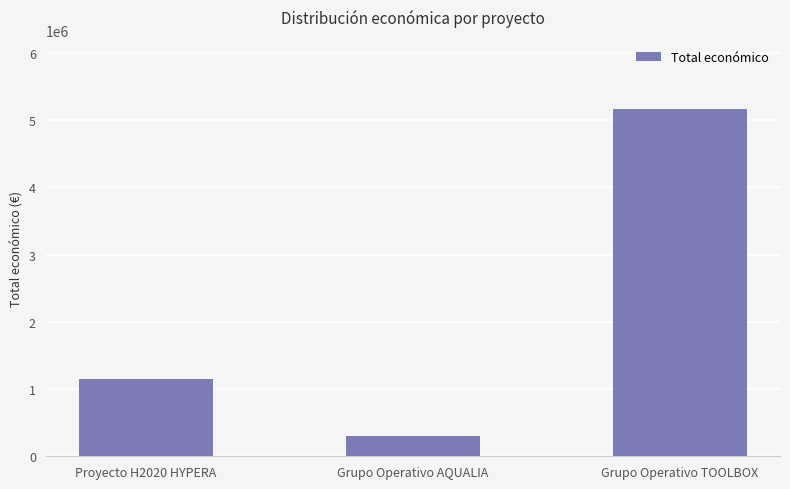

What is the difference between the values at Proyecto H2020 HYPERA and Grupo Operativo AQUALIA?

857435